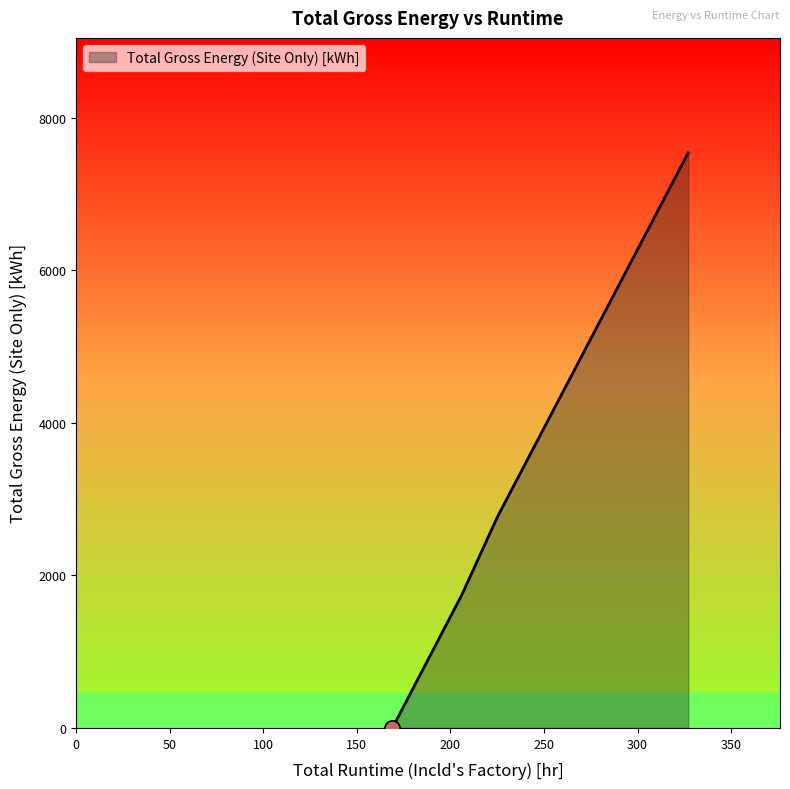

What is the sum of all values?

12045